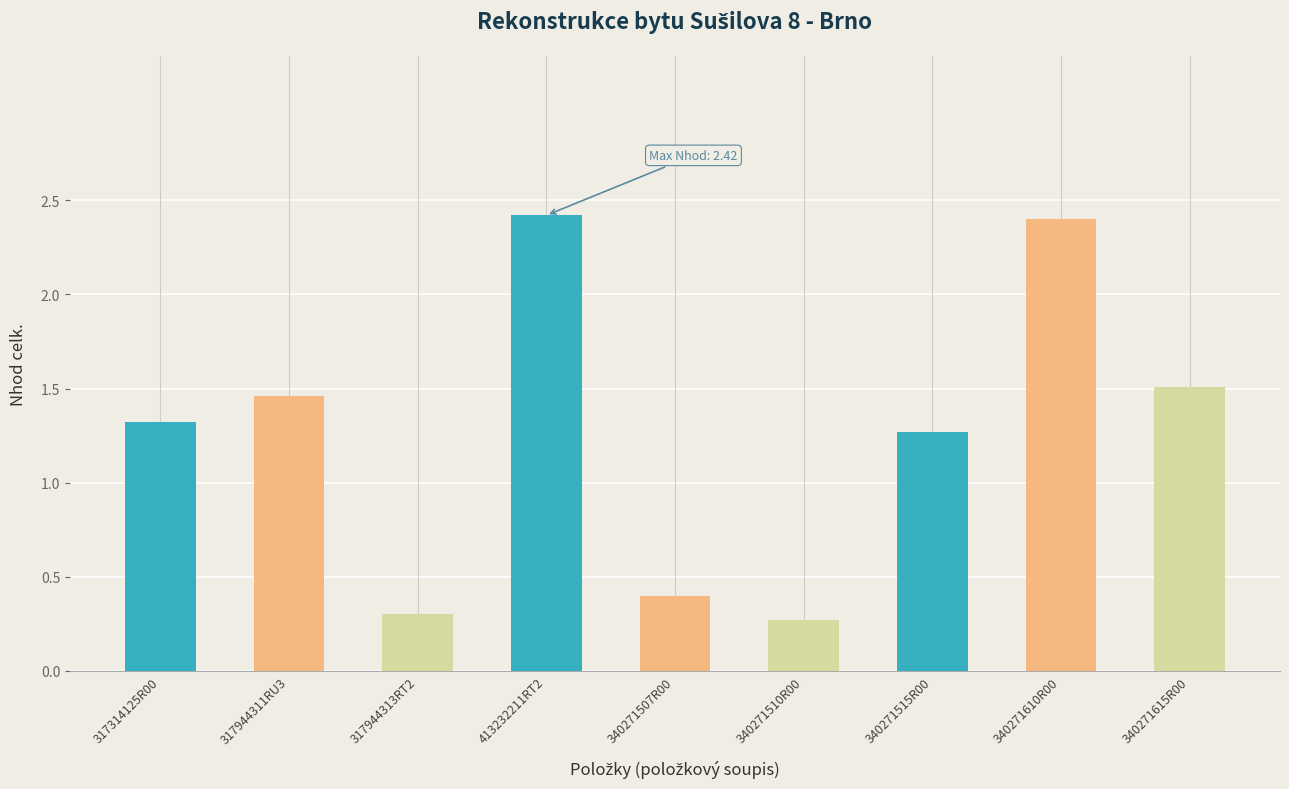

Count the values in the range 0 to 1.

3